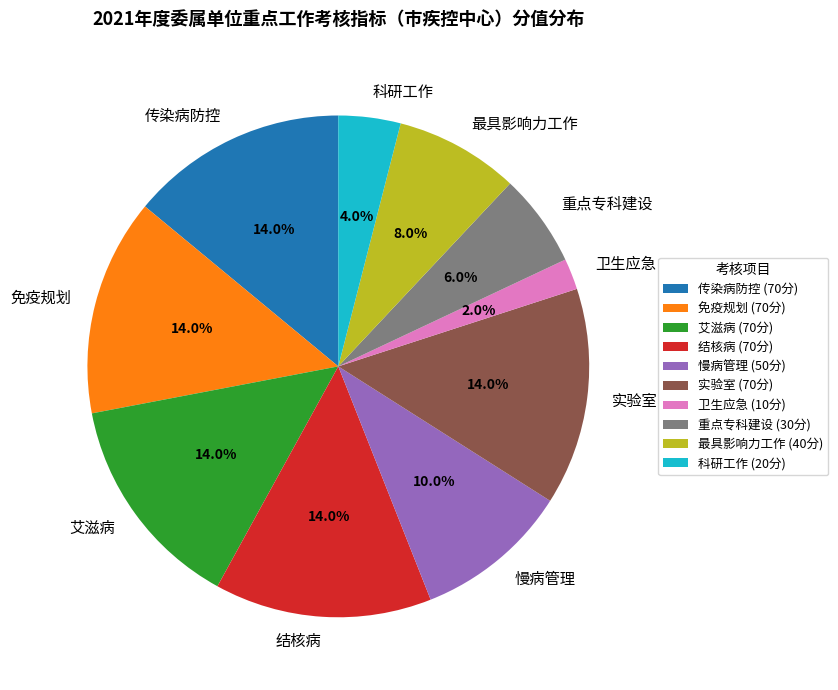

Approximately how many times larger is the value at 慢病管理 compared to 科研工作?

2.5